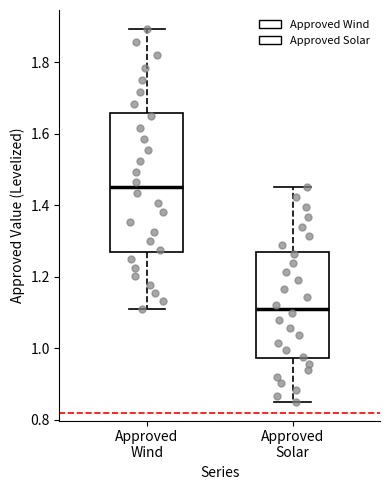

Reading left to right, transcribe this box plot: for each box, give where its median line is, the range the box spans, and where its two whiskers end, as read against the y-axis. The values are not printed on the chart, so give them approximately, as read against the axis.

Approved Wind: median 1.46, box 1.26 to 1.66, whiskers 1.12 to 1.90
Approved Solar: median 1.12, box 0.98 to 1.26, whiskers 0.86 to 1.46